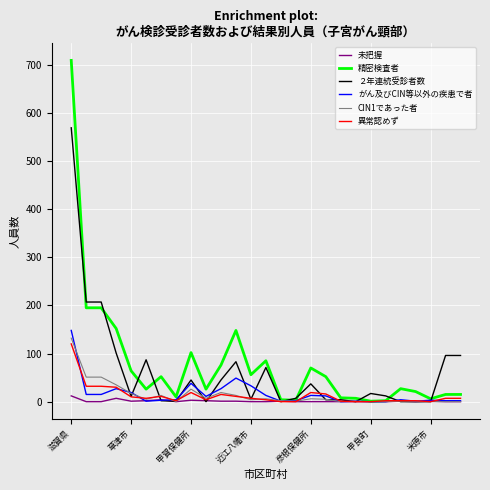

What is the greatest value displayed?

709